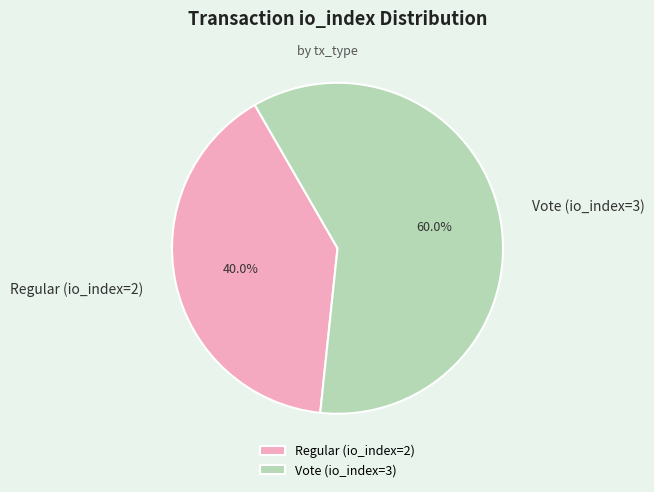

To the nearest percent, what is the difference between the Regular (io_index=2) and Vote (io_index=3) slice percentages?

20%